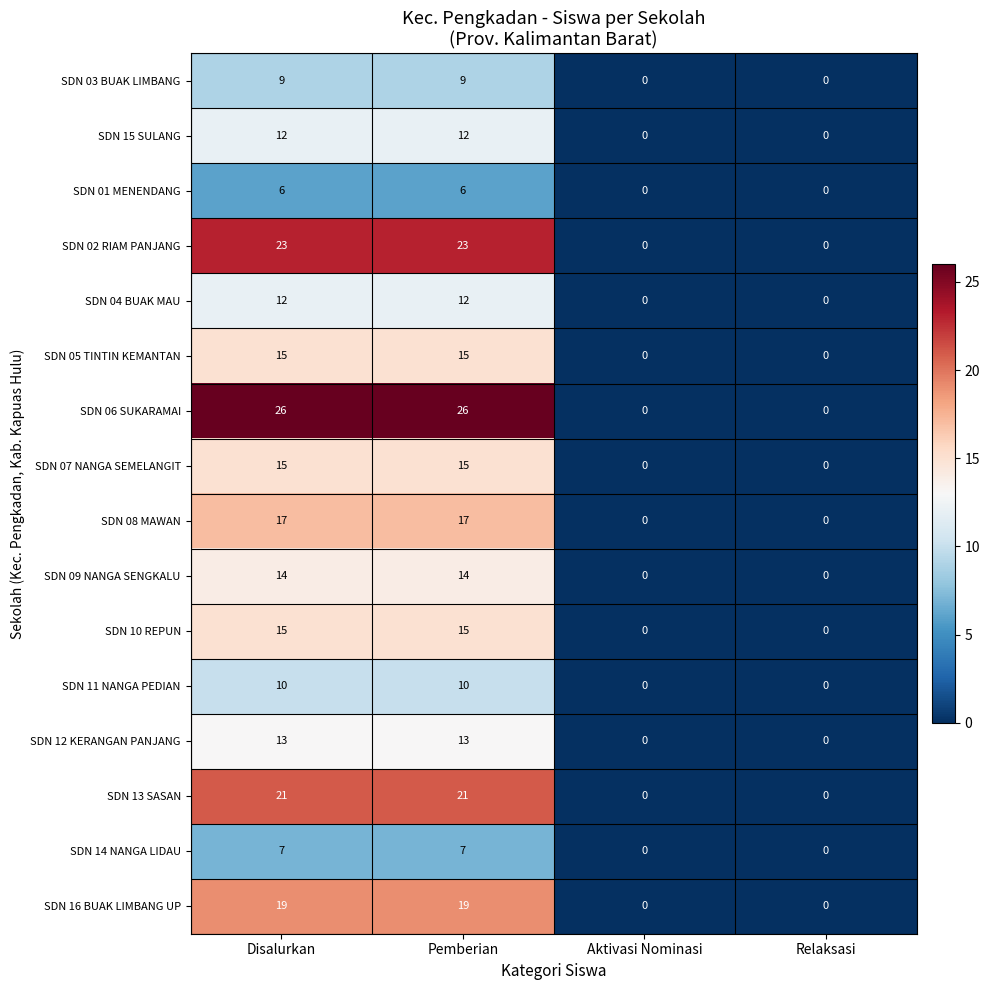

What is the difference between the second highest and minimum values in the SDN 07 NANGA SEMELANGIT series?

15